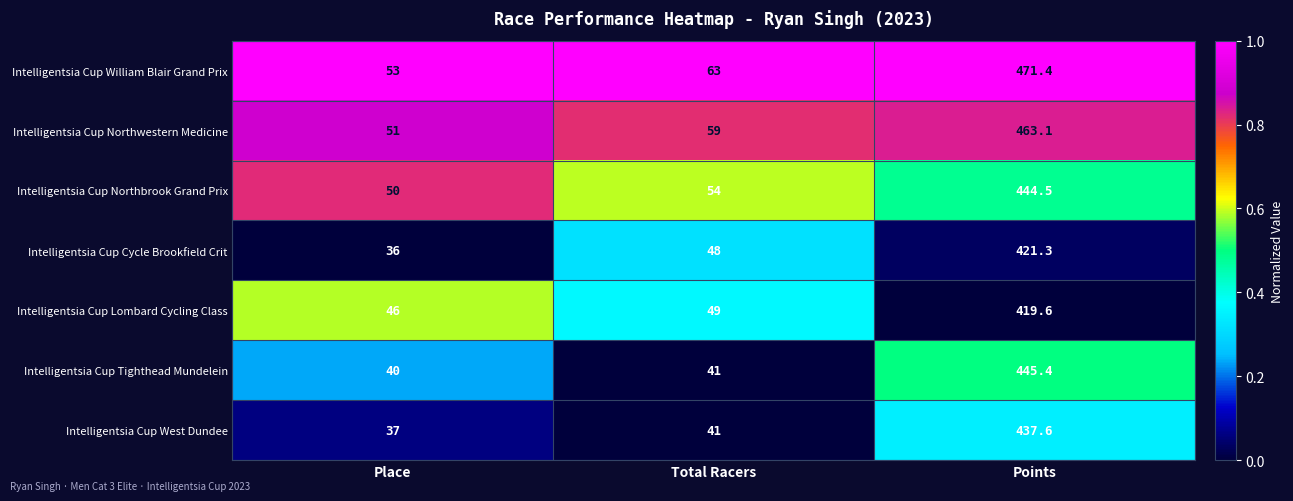

Reading left to right, list all the values displayed in this chart.

Intelligentsia Cup William Blair Grand Prix: 53.0	63.0	471.4
Intelligentsia Cup Northwestern Medicine: 51.0	59.0	463.1
Intelligentsia Cup Northbrook Grand Prix: 50.0	54.0	444.5
Intelligentsia Cup Cycle Brookfield Crit: 36.0	48.0	421.3
Intelligentsia Cup Lombard Cycling Class: 46.0	49.0	419.6
Intelligentsia Cup Tighthead Mundelein: 40.0	41.0	445.4
Intelligentsia Cup West Dundee: 37.0	41.0	437.6